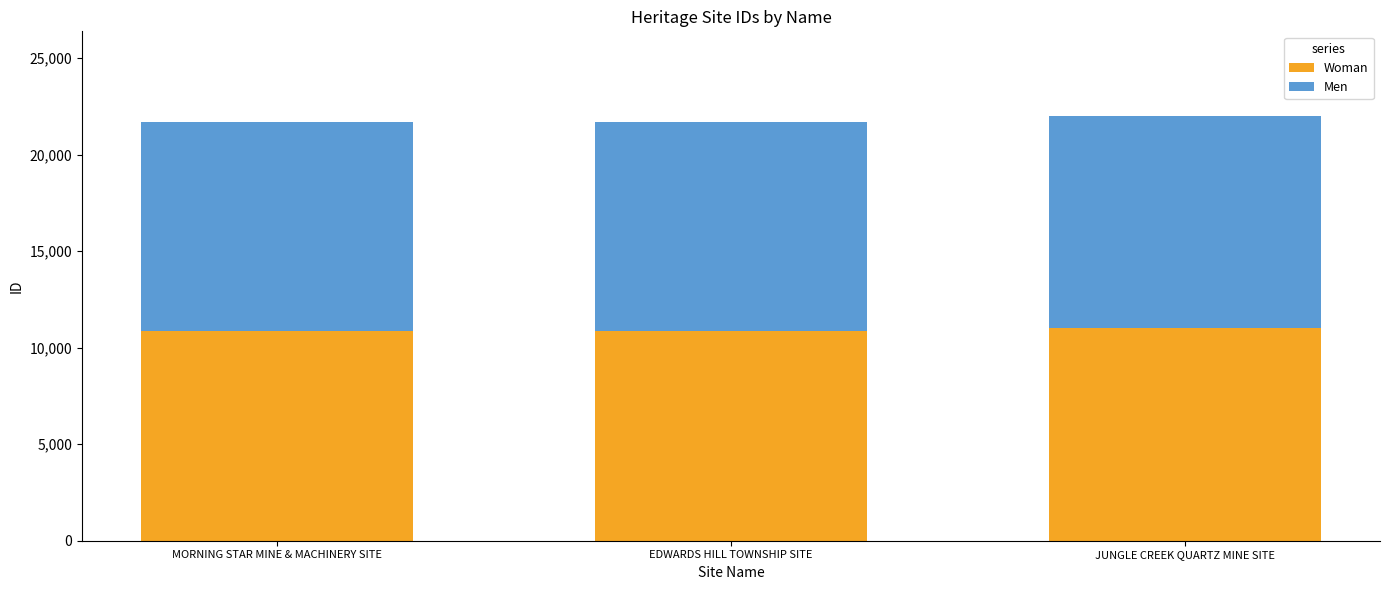

What is the maximum value for Woman?

10991